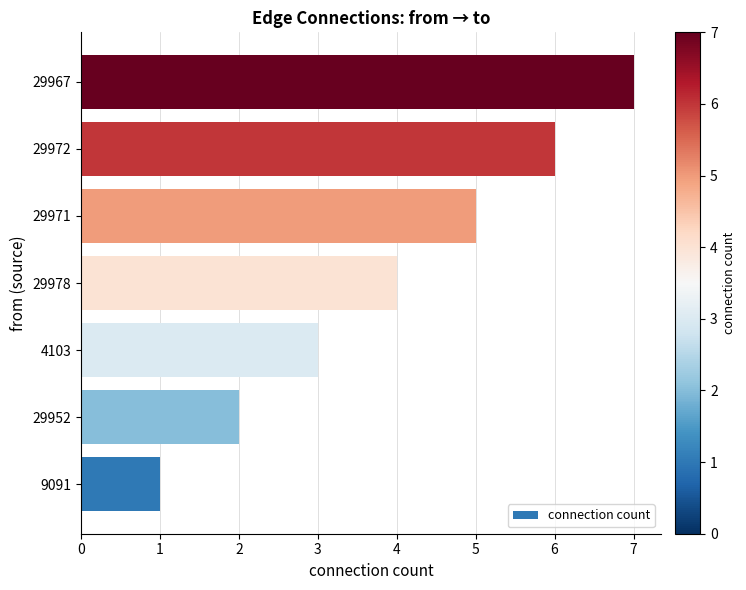

Is it true that the value at 29971 is 5?

True